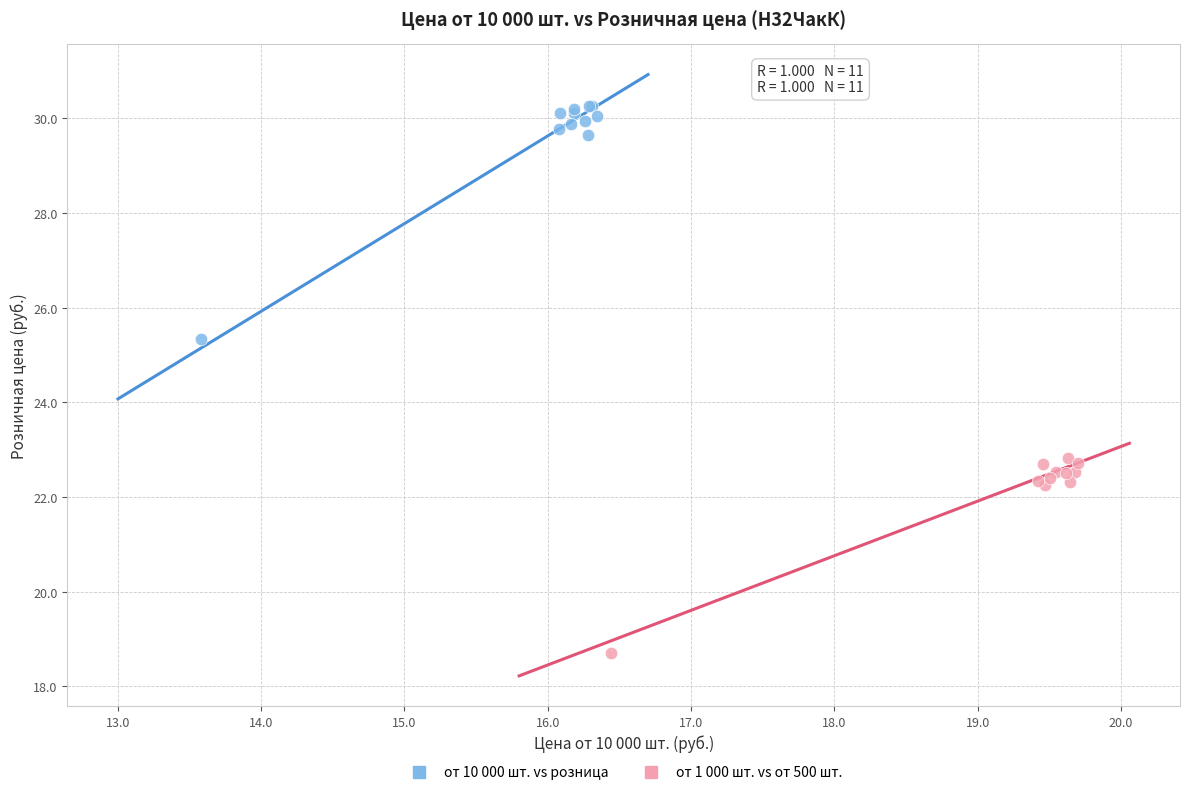

Which series contains the lowest Y value?

от 1 000 шт. vs от 500 шт.